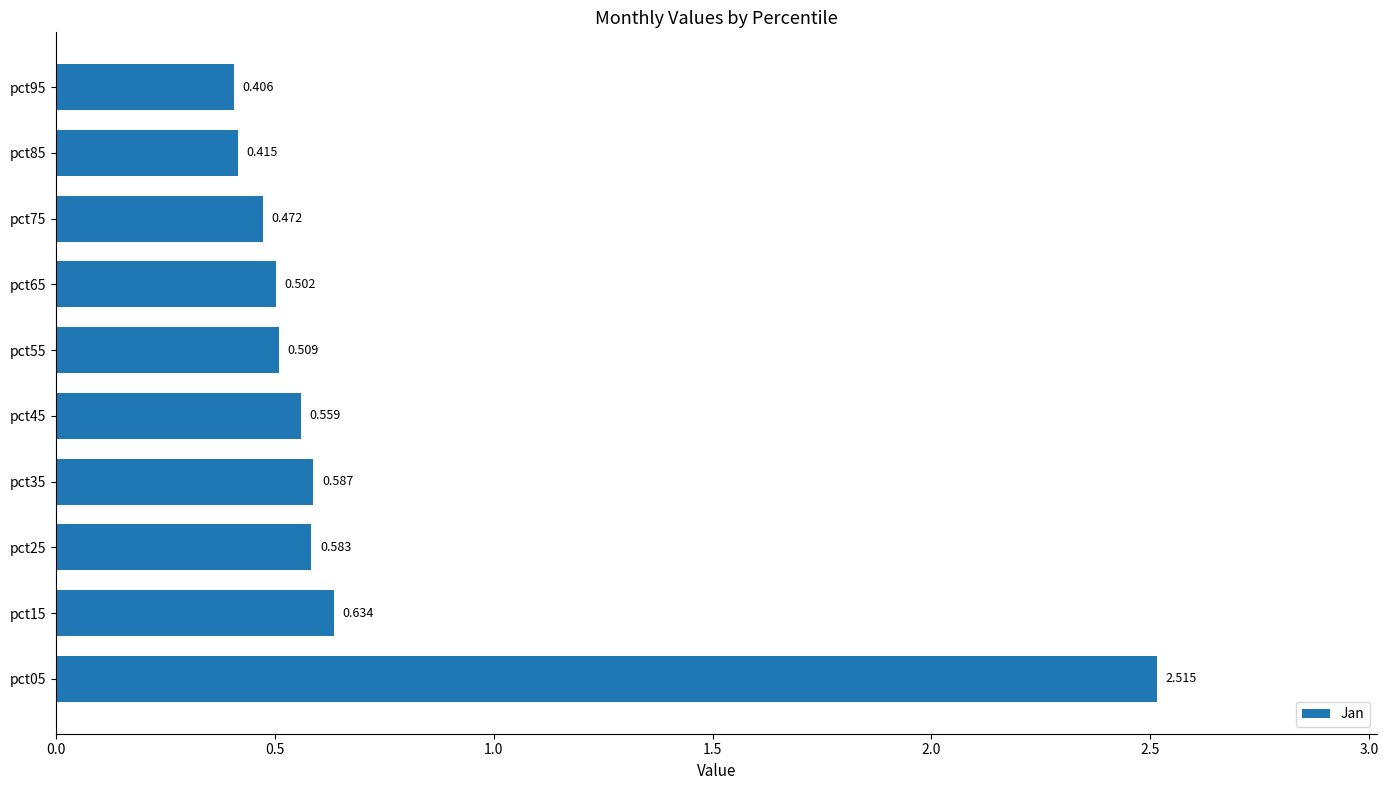

What is the difference between the maximum and minimum values?

2.1